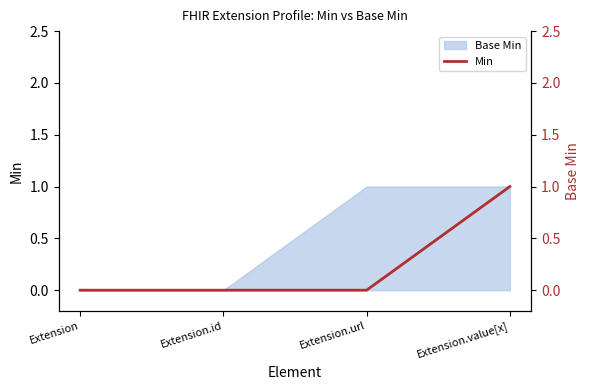

True or false: there are more than 0 points higher than both neighbors.

False